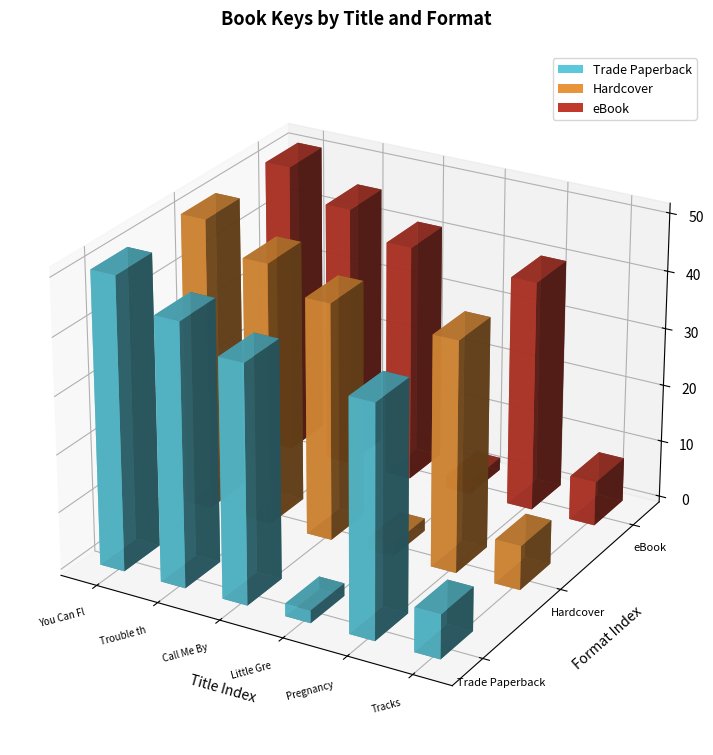

Count the number of categories in the chart.

6